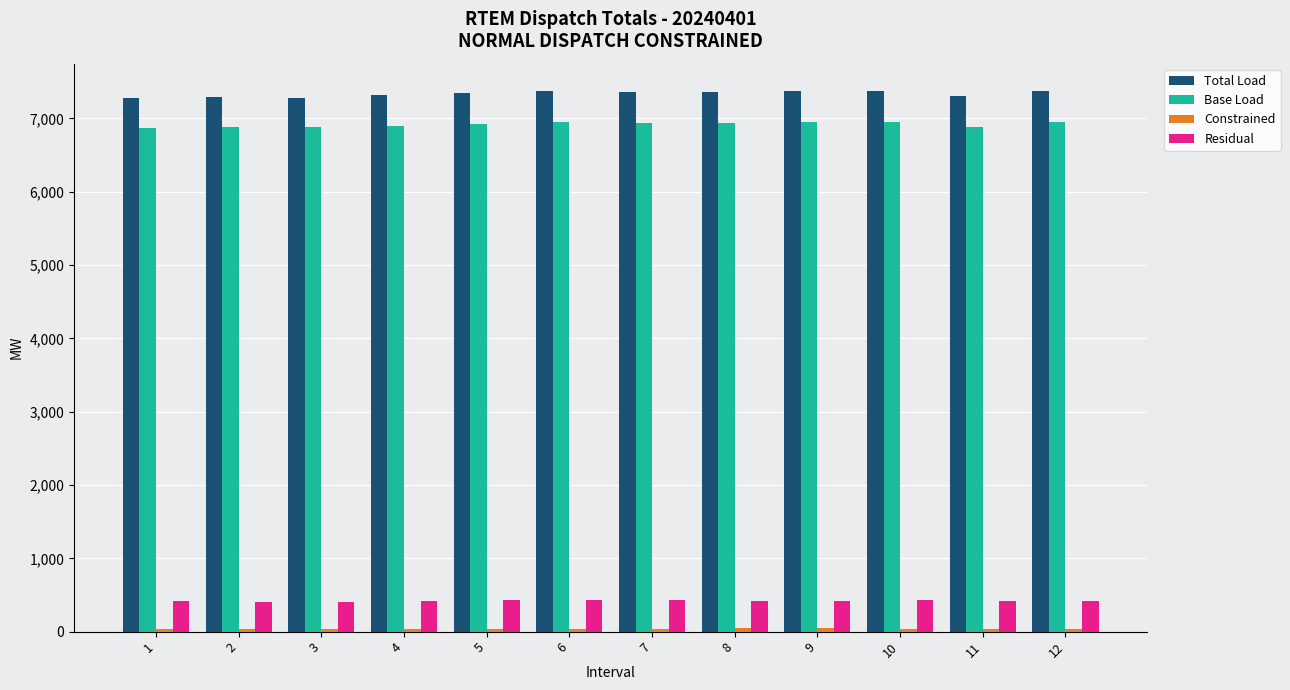

What is the highest value of the Base Load series?

6955.0